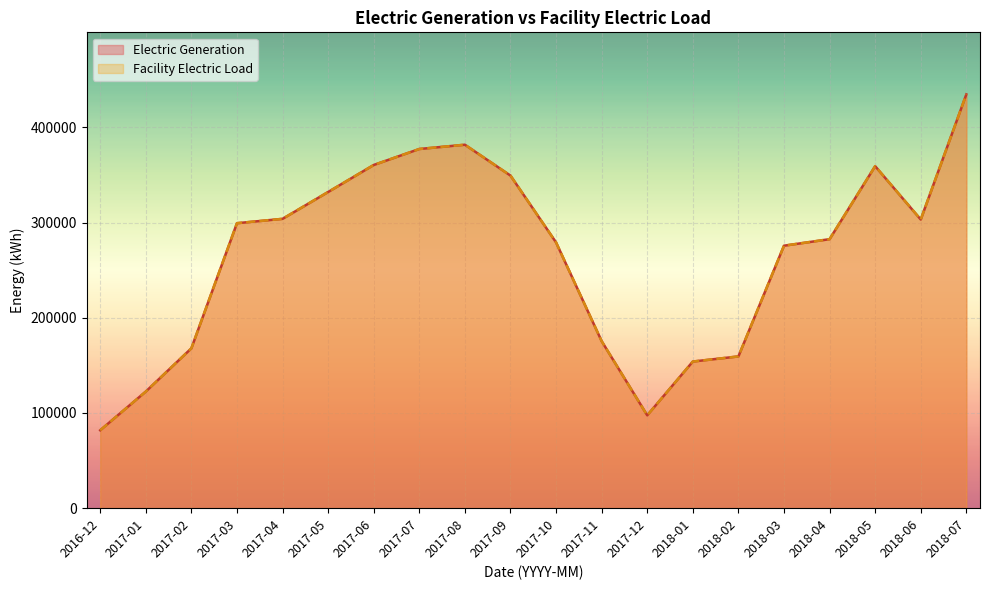

Reading right to left, extract all data points from this chart.

Electric Generation: 434671.0	303230.0	359283.0	282586.0	275737.0	159420.8	154036.0	97556.2	175474.8	279183.5	349382.5	381814.0	377322.9	360520.9	332152.2	303950.3	299376.1	167935.2	122499.6	81849.0
Facility Electric Load: 434671.0	303230.0	359283.0	282586.0	275737.0	159420.8	154036.0	97556.2	175474.8	279183.5	349382.5	381814.0	377322.9	360520.9	332152.2	303950.3	299376.1	167935.2	122499.6	81849.0